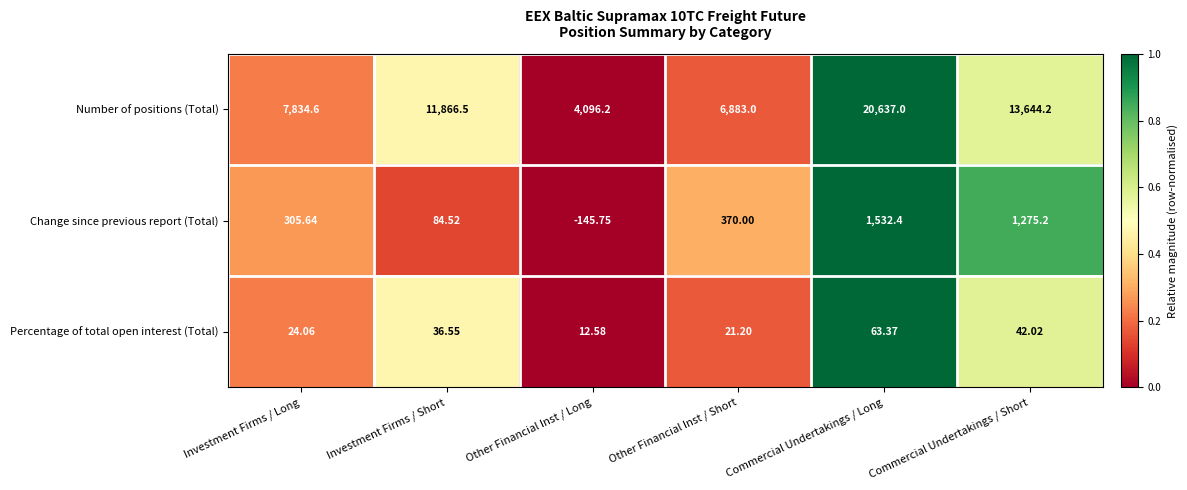

At which label is Change since previous report (Total) closest to 693?

Other Financial Inst / Short